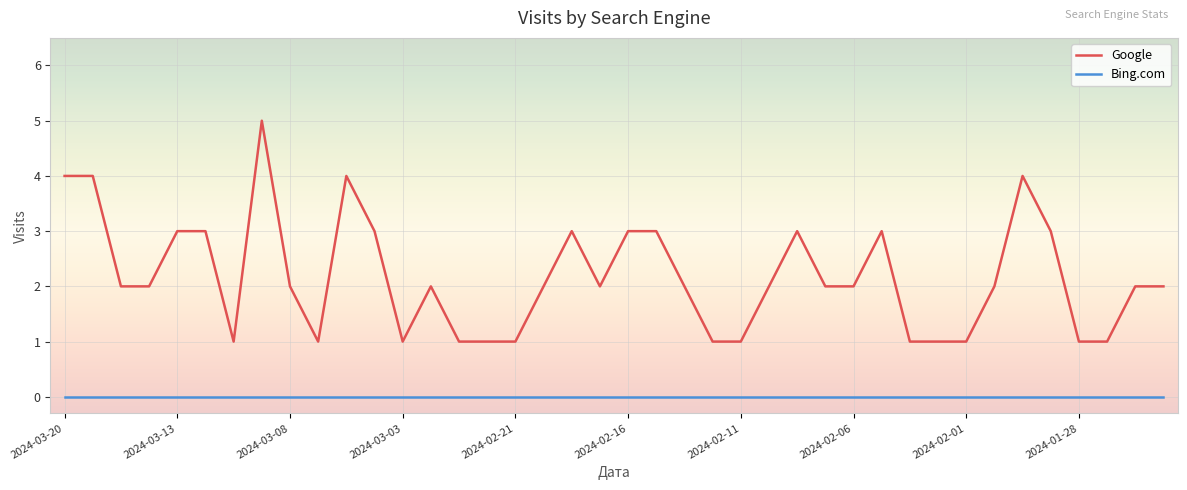

Which series has the largest total across all categories?

Google